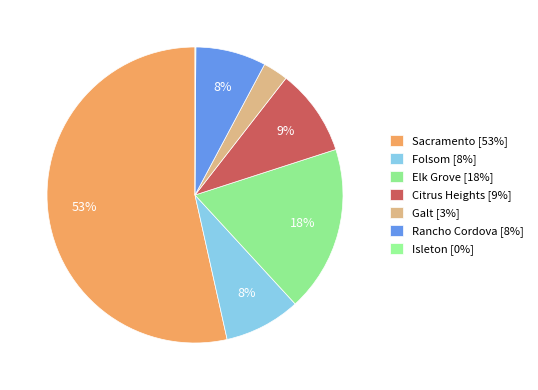

To the nearest percent, what percentage of the pie is Sacramento?

53%